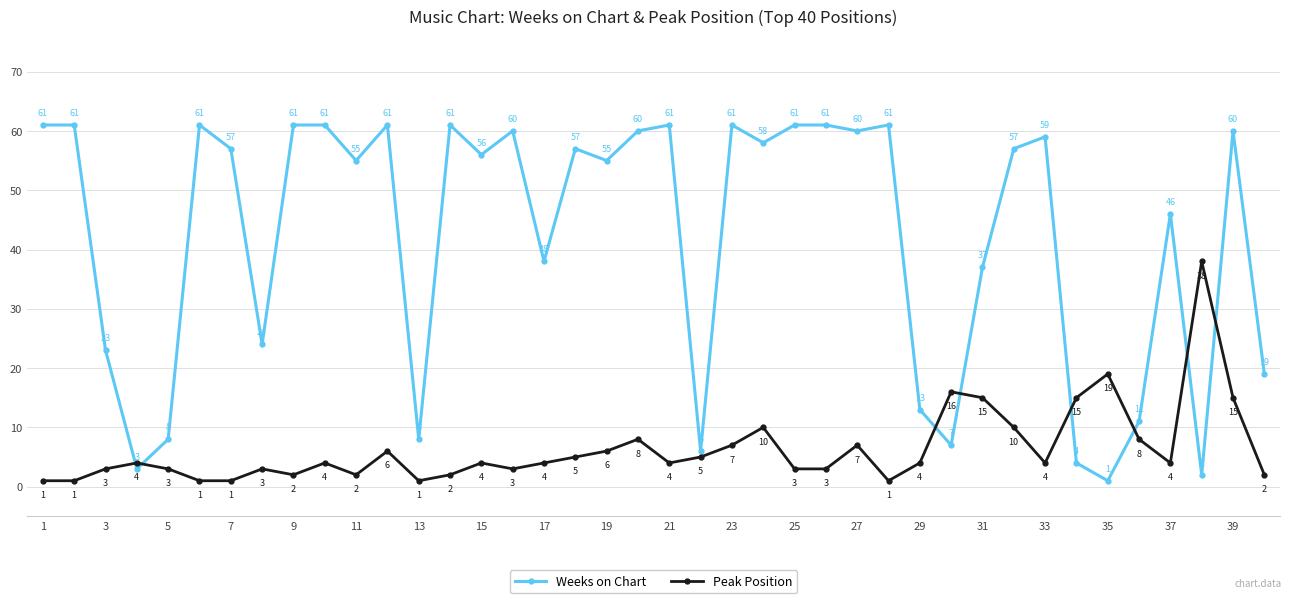

Which series has the largest total across all categories?

Weeks on Chart